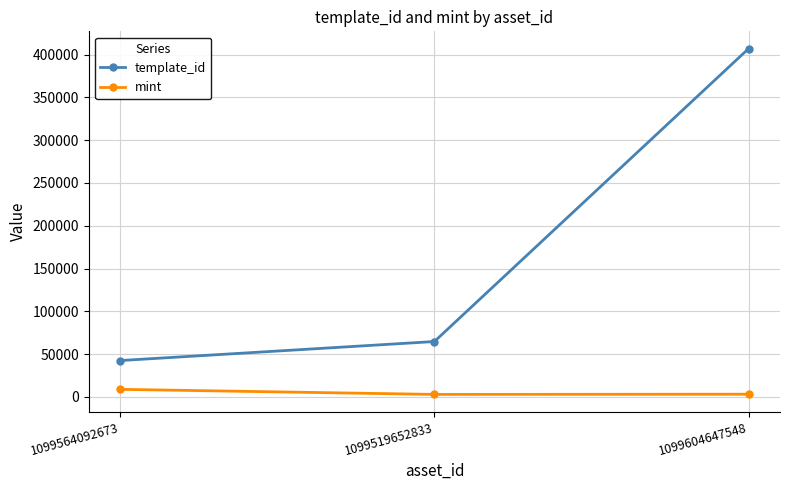

What is the maximum value shown in the chart?

407032